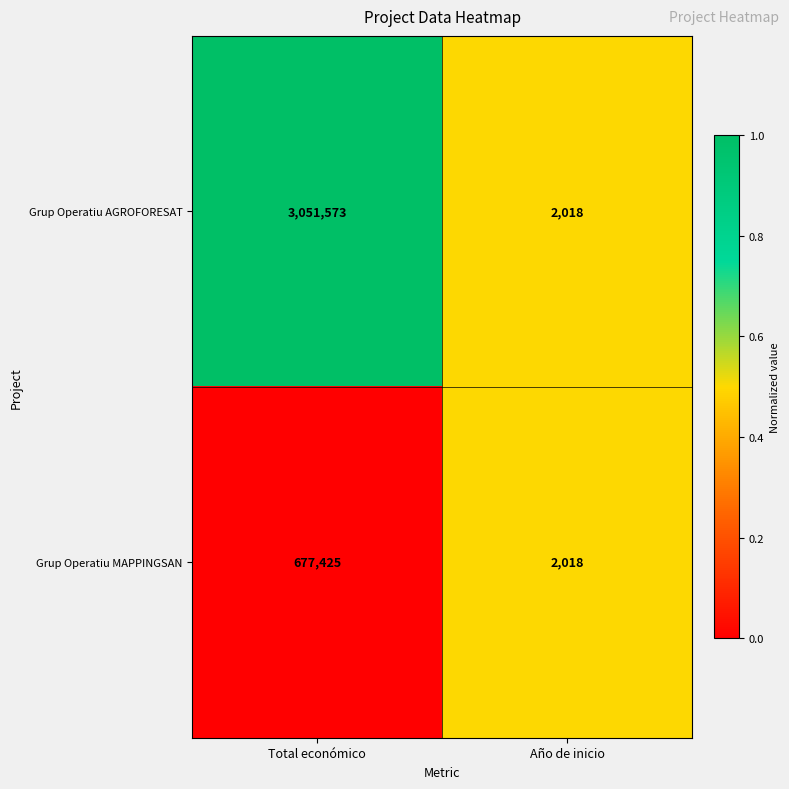

Reading right to left, list all the values displayed in this chart.

Grup Operatiu AGROFORESAT: Año de inicio=2018	Total económico=3051573
Grup Operatiu MAPPINGSAN: Año de inicio=2018	Total económico=677425